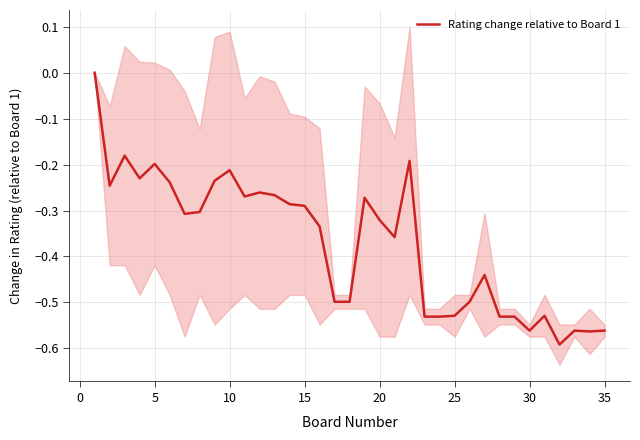

What is the smallest value displayed?

-0.6